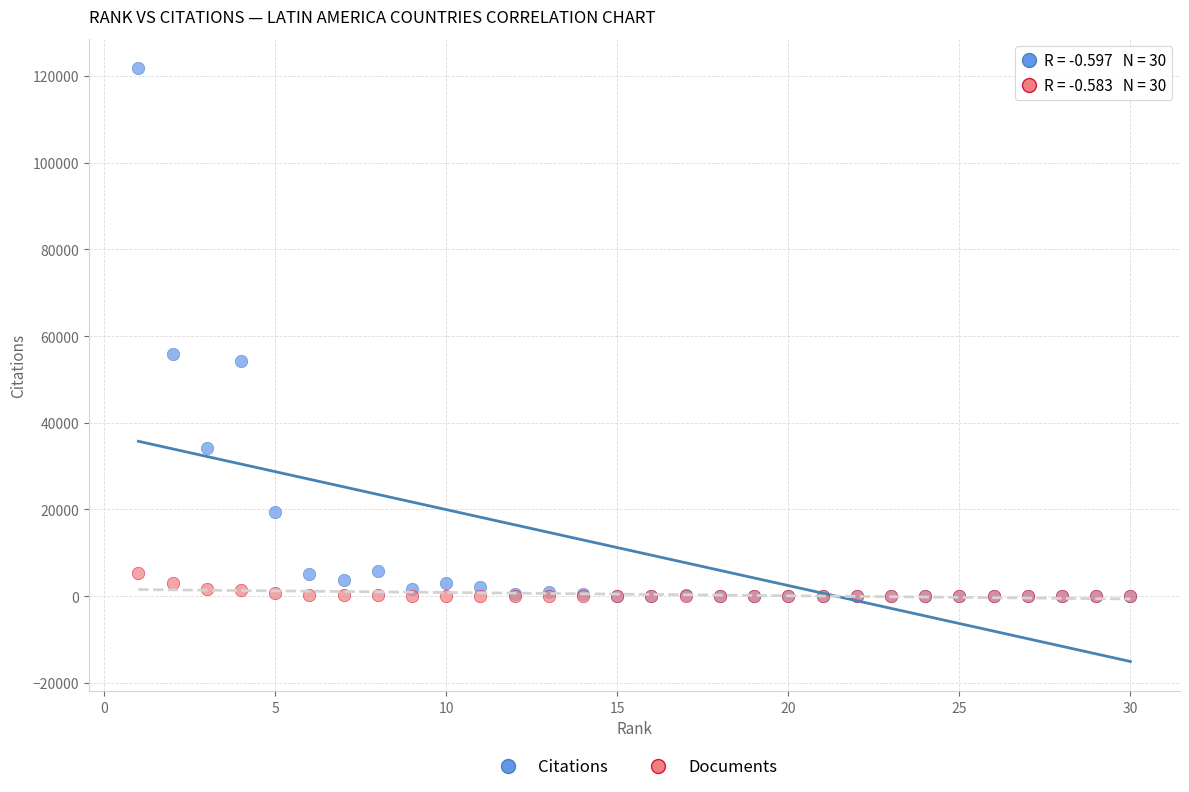

In the Citations series, what Y value is closest to 60885?

55943